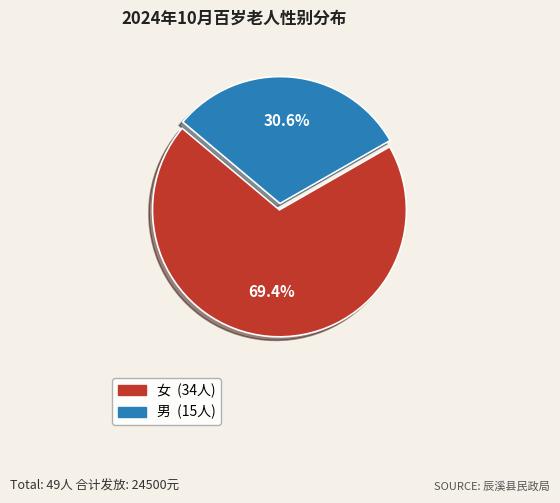

Between 女 and 男, which is larger?

女